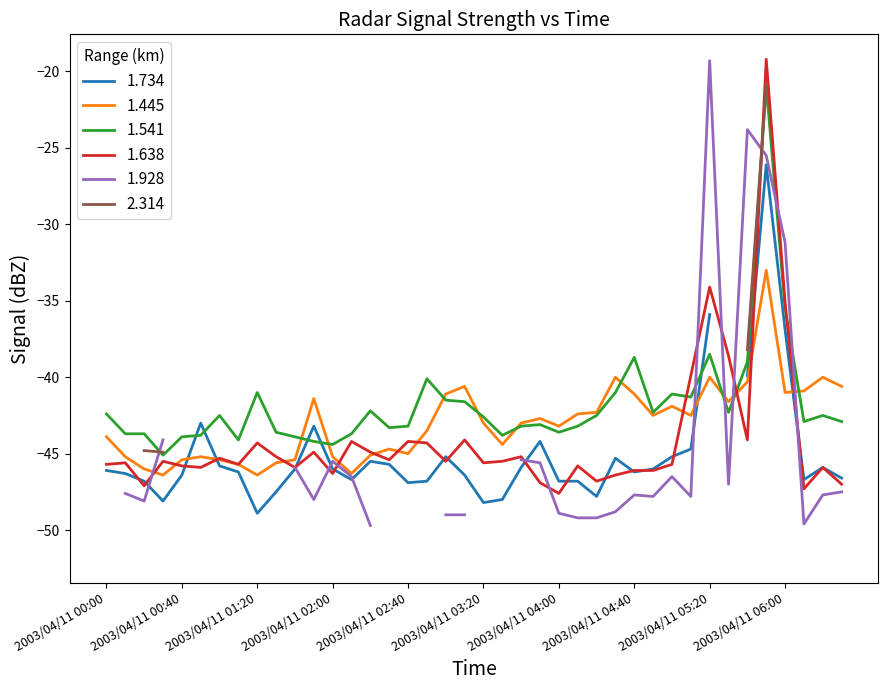

Where is 1.638 nearest to the value -33?

2003/04/11 05:20